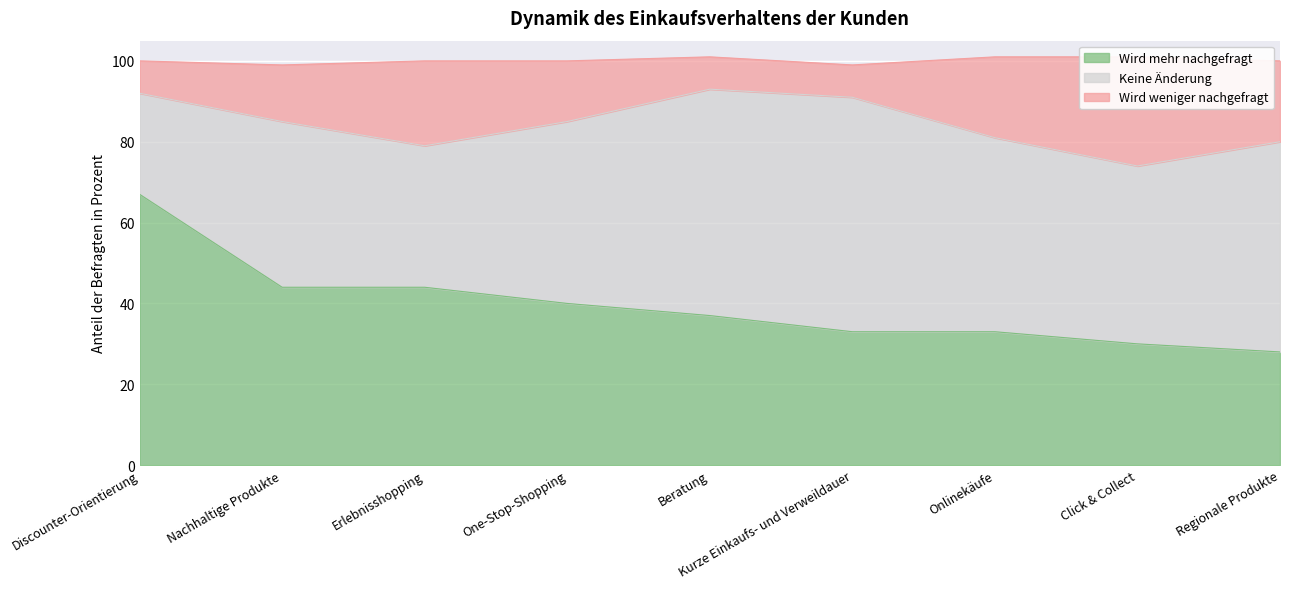

Read the Wird mehr nachgefragt value at One-Stop-Shopping.

40